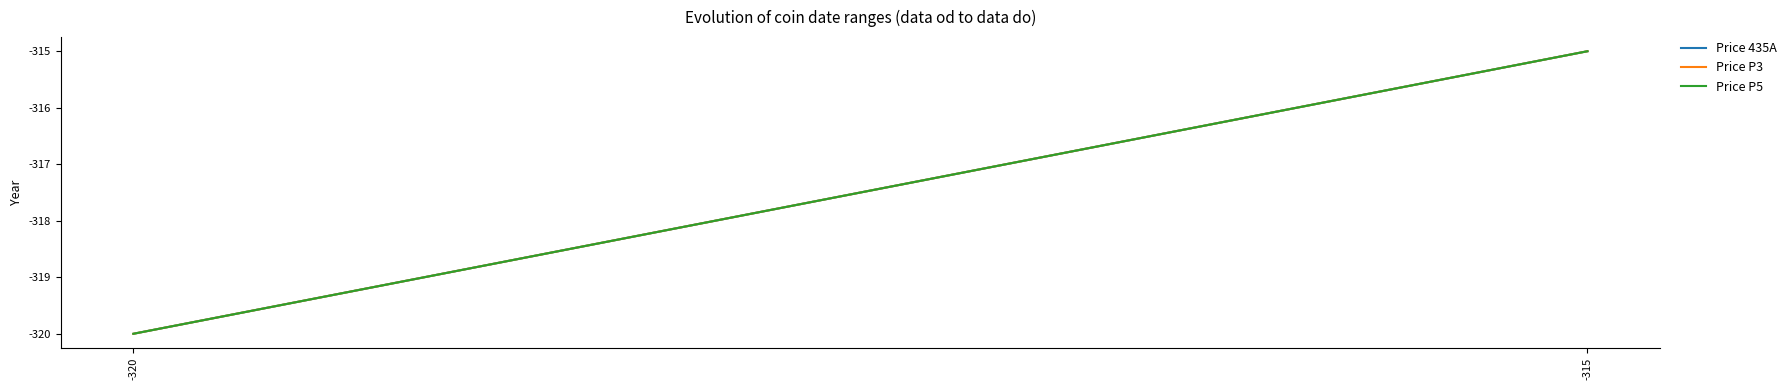

How many lines are shown in the chart?

3